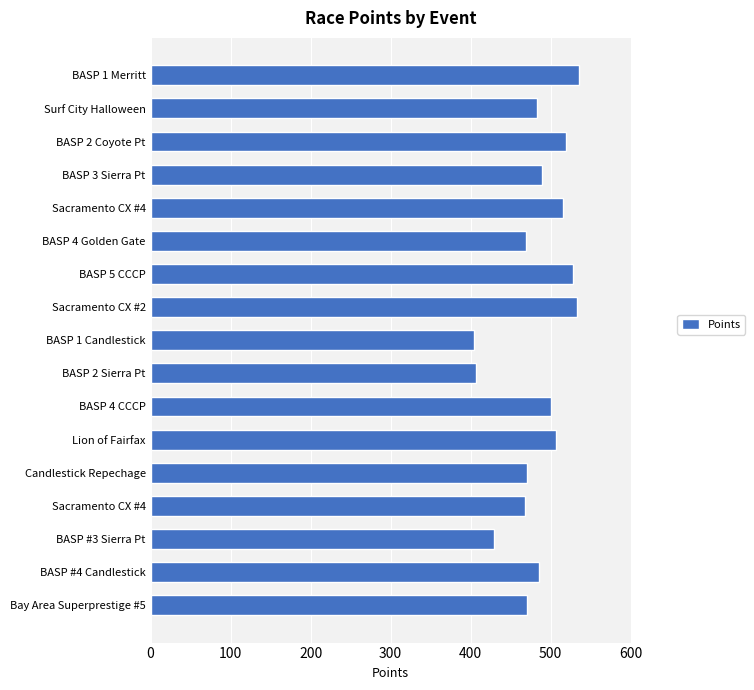

How many bars are there in total?

17